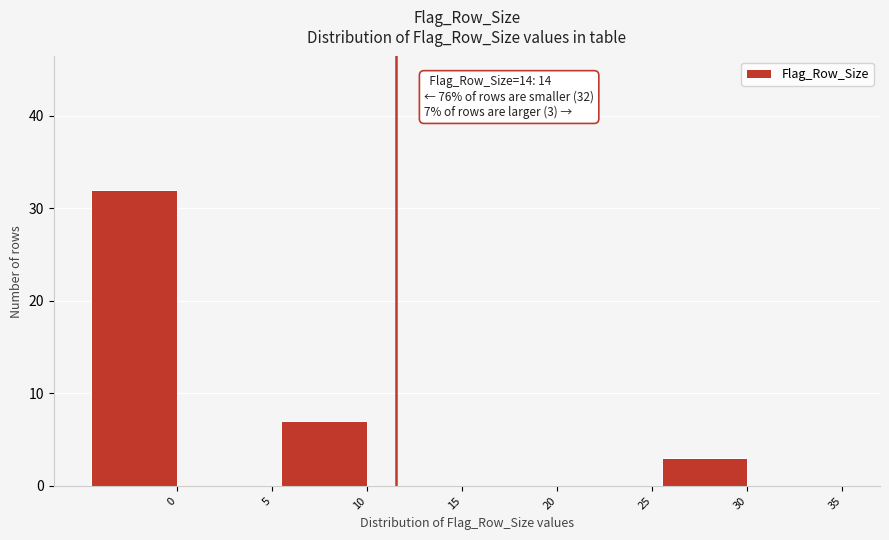

Reading left to right, what are all the values shown in this chart?

0=32	5=0	10=7	15=0	20=0	25=0	30=3	35=0